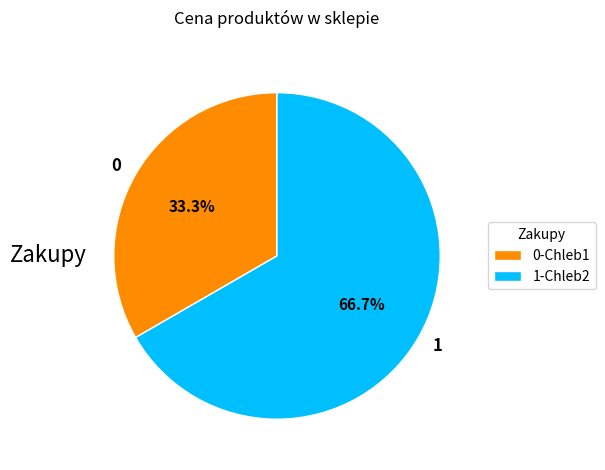

To the nearest percent, what is the difference between the largest and smallest slice percentages?

33%